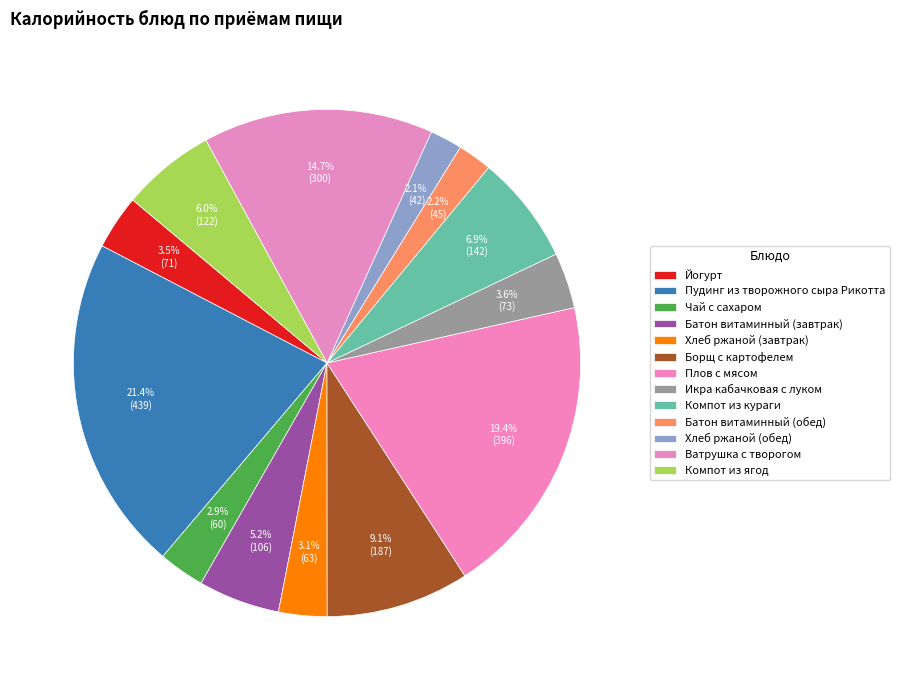

How many slices are in this pie chart?

13